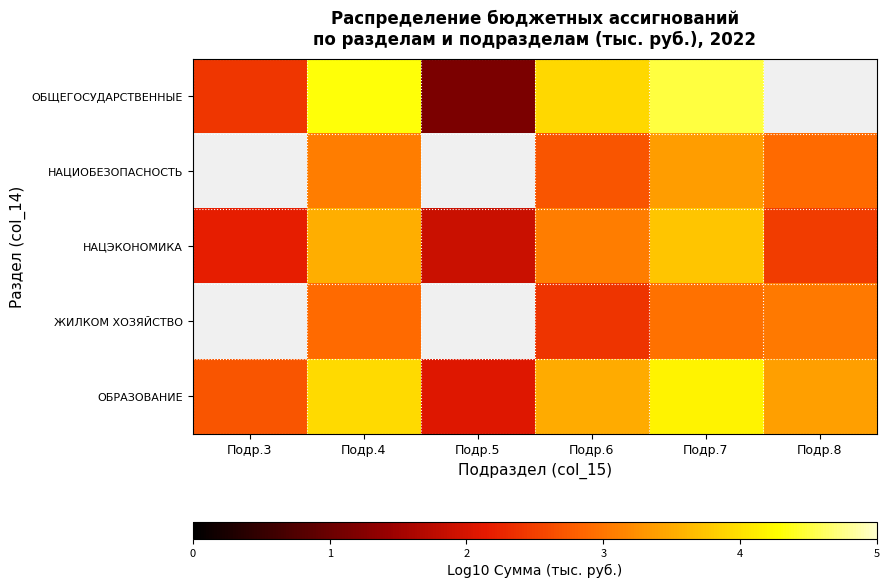

How many categories are shown in the chart?

6